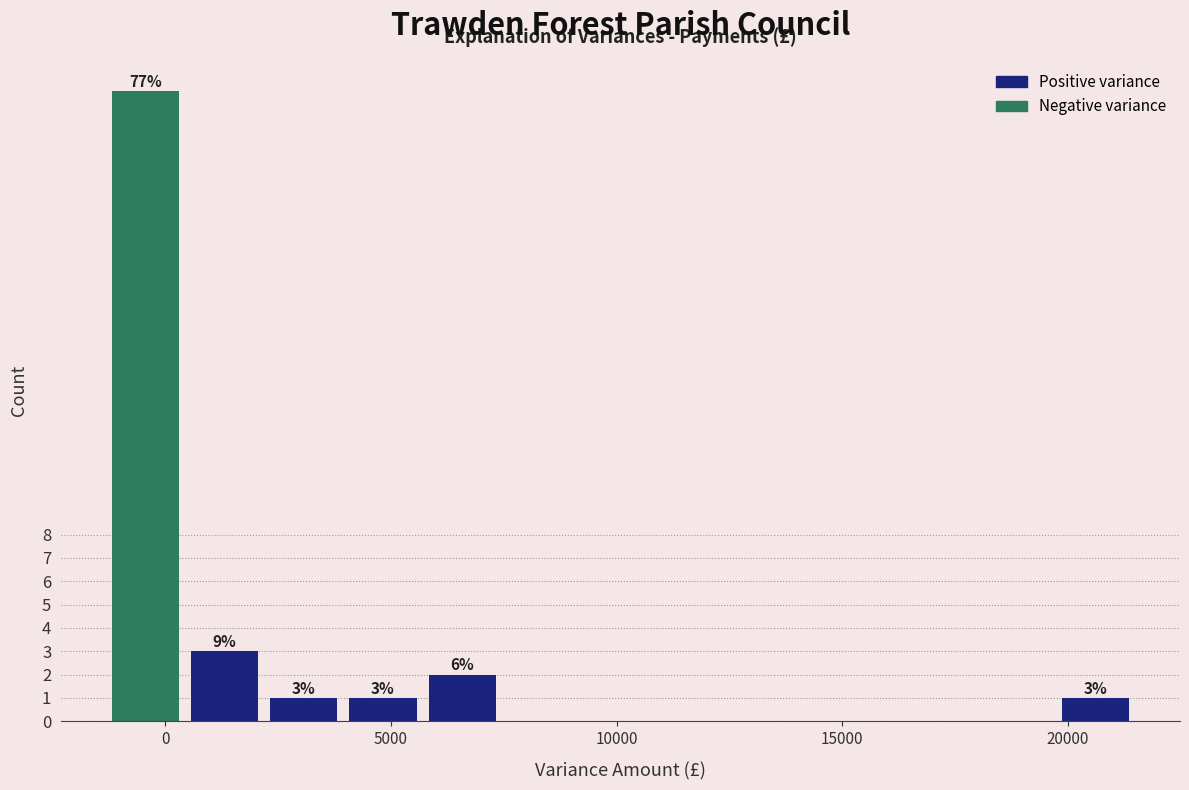

Read against the x-axis, roughly where is the centre of the tallest bar?

-500